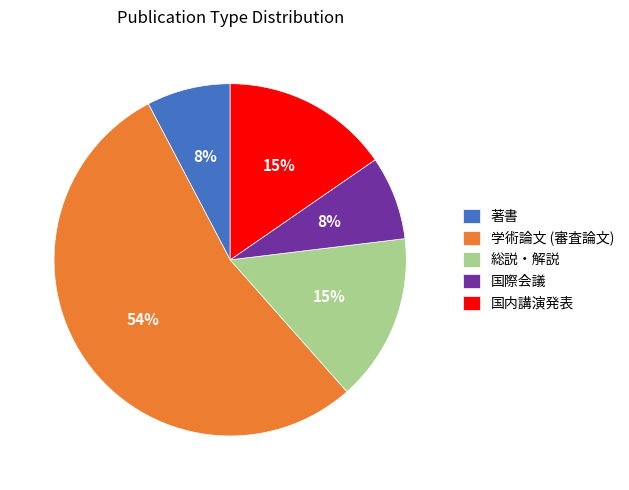

Between 学術論文 (審査論文) and 総説・解説, which is larger?

学術論文 (審査論文)